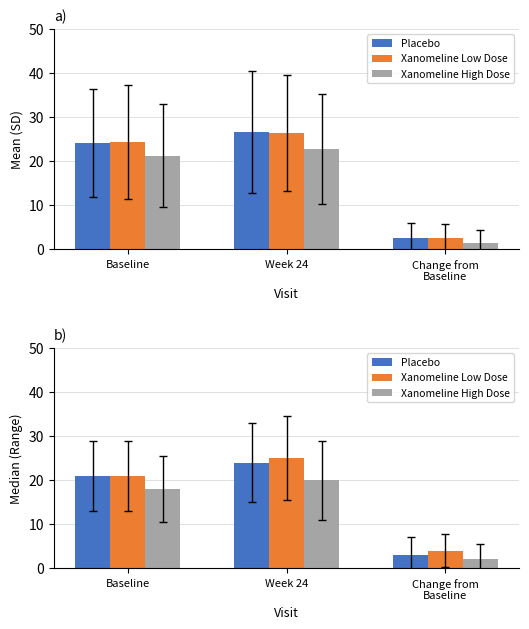

What is the label of the 1st bar from the left?

Baseline